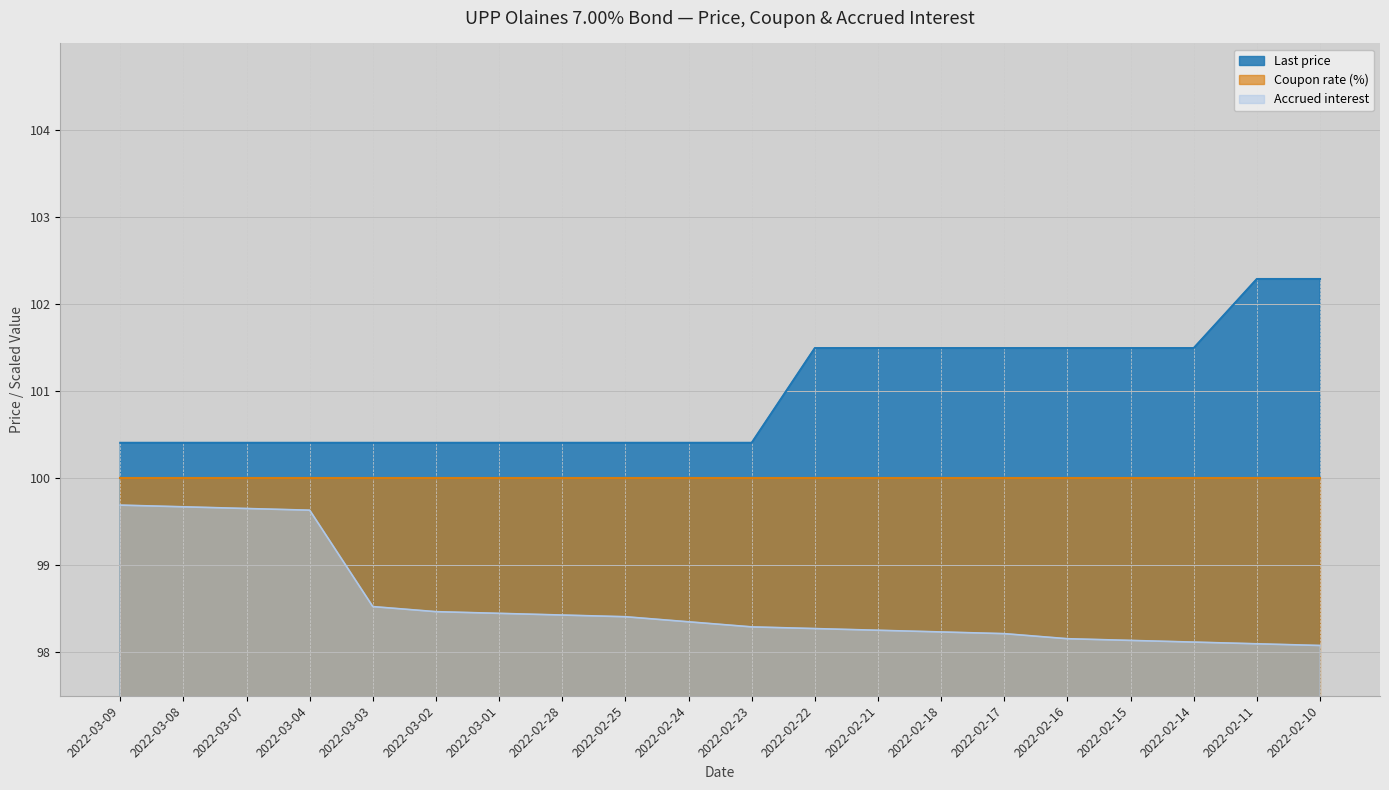

True or false: Last price has a value of 44.9 at 2022-02-28.

False